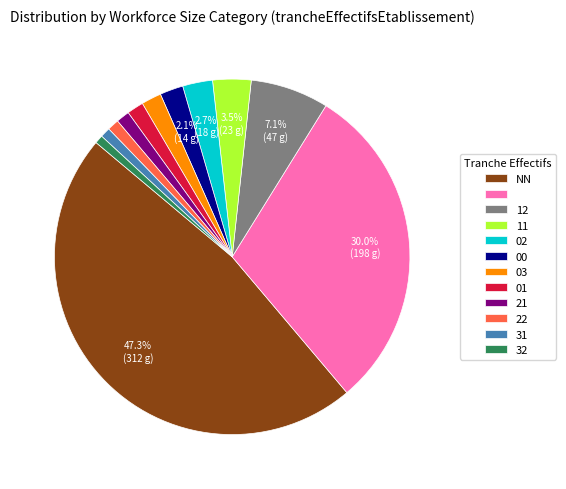

Is there a majority slice in this chart?

No